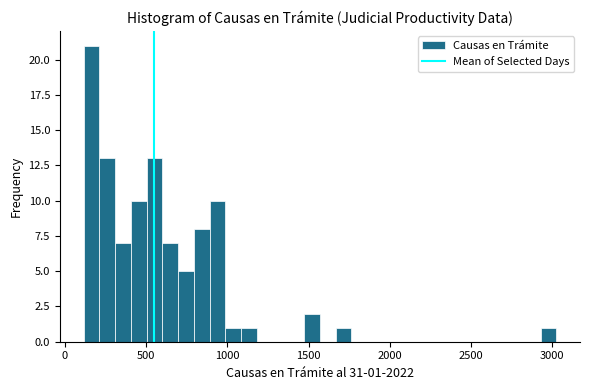

Around what value on the x-axis is the tallest bar? Give the approximate position of its centre, as read against the axis.

150